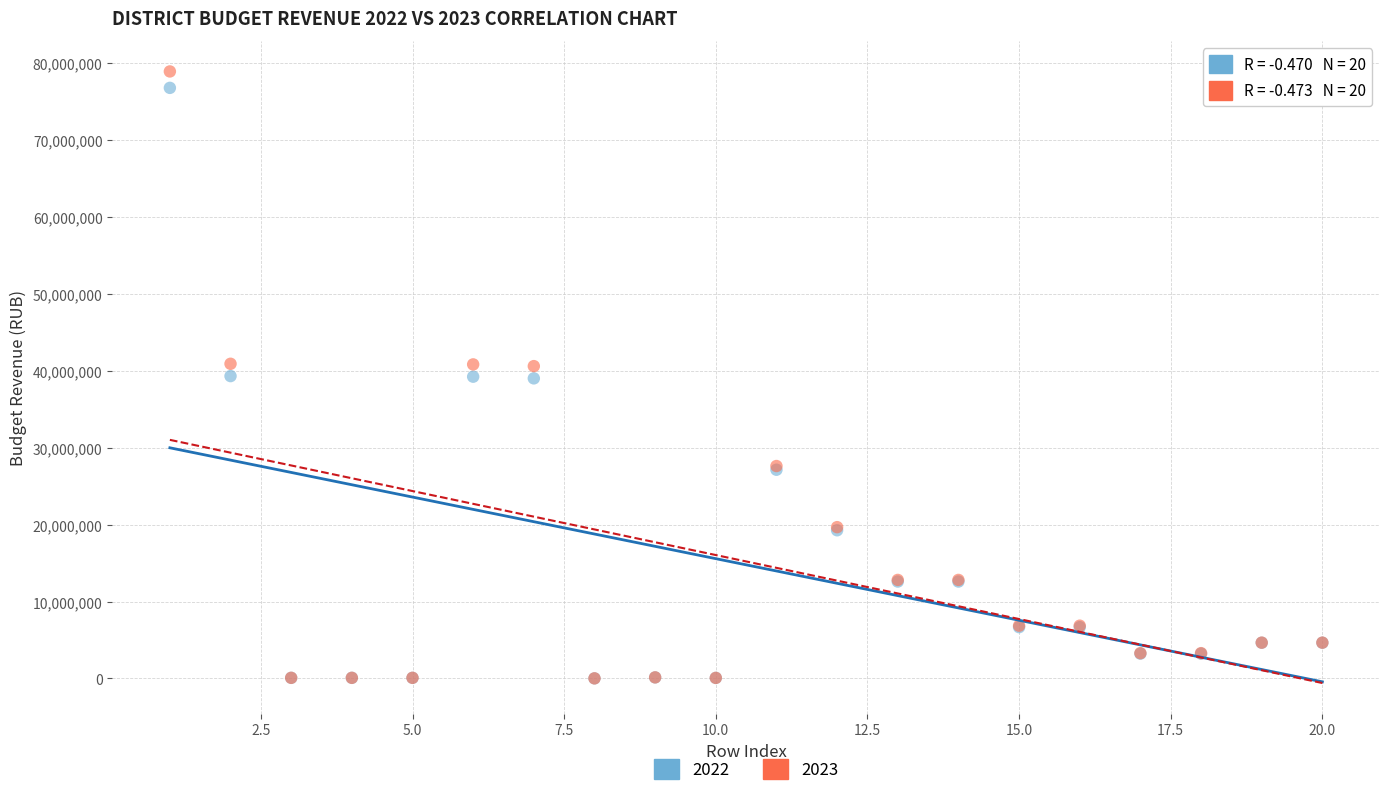

Which series reaches the maximum Y coordinate?

2023